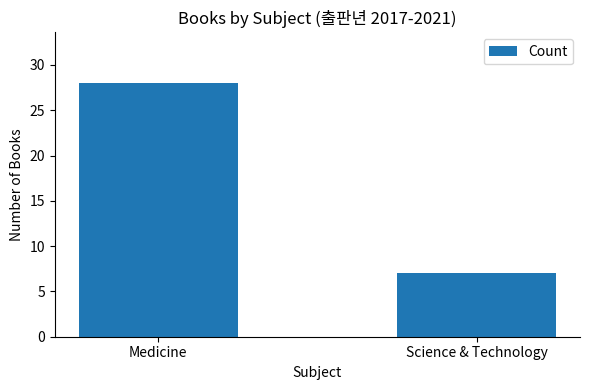

Are the bars grouped side by side (vs. stacked)?

No